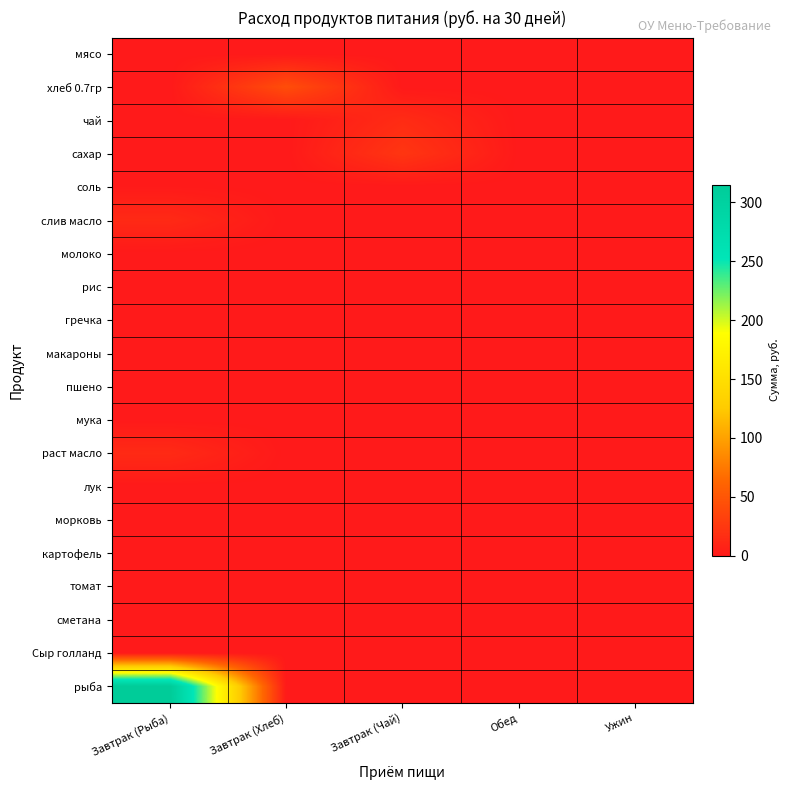

Rank the series by their maximum value, from highest to lowest.

рыба, хлеб 0.7гр, сахар, чай, раст масло, слив масло, соль, мясо, молоко, рис, гречка, макароны, пшено, мука, лук, морковь, картофель, томат, сметана, Сыр голланд